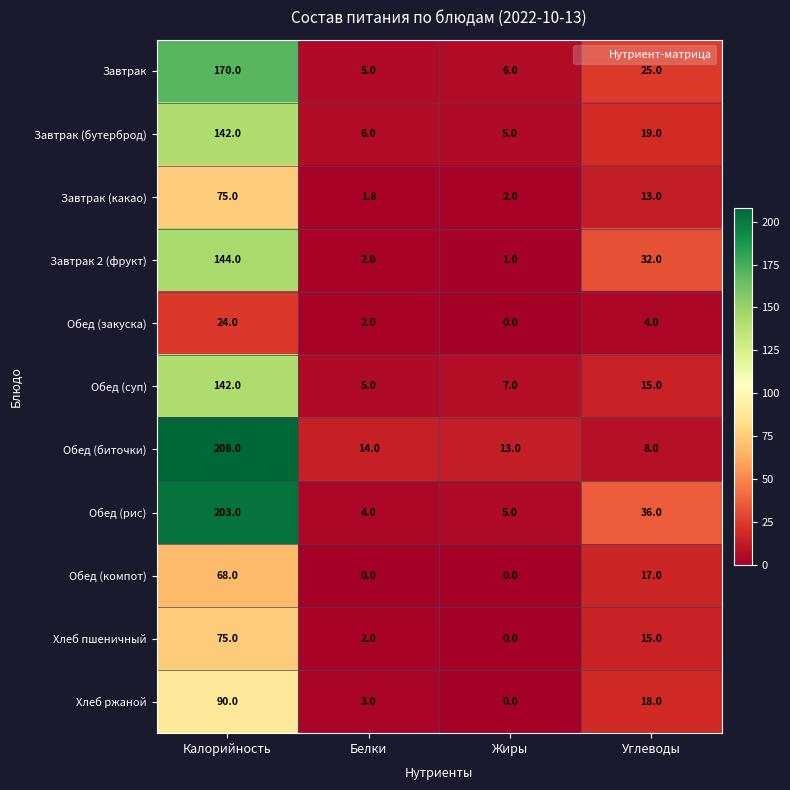

What is the difference between the highest and lowest values at Углеводы?

32.0